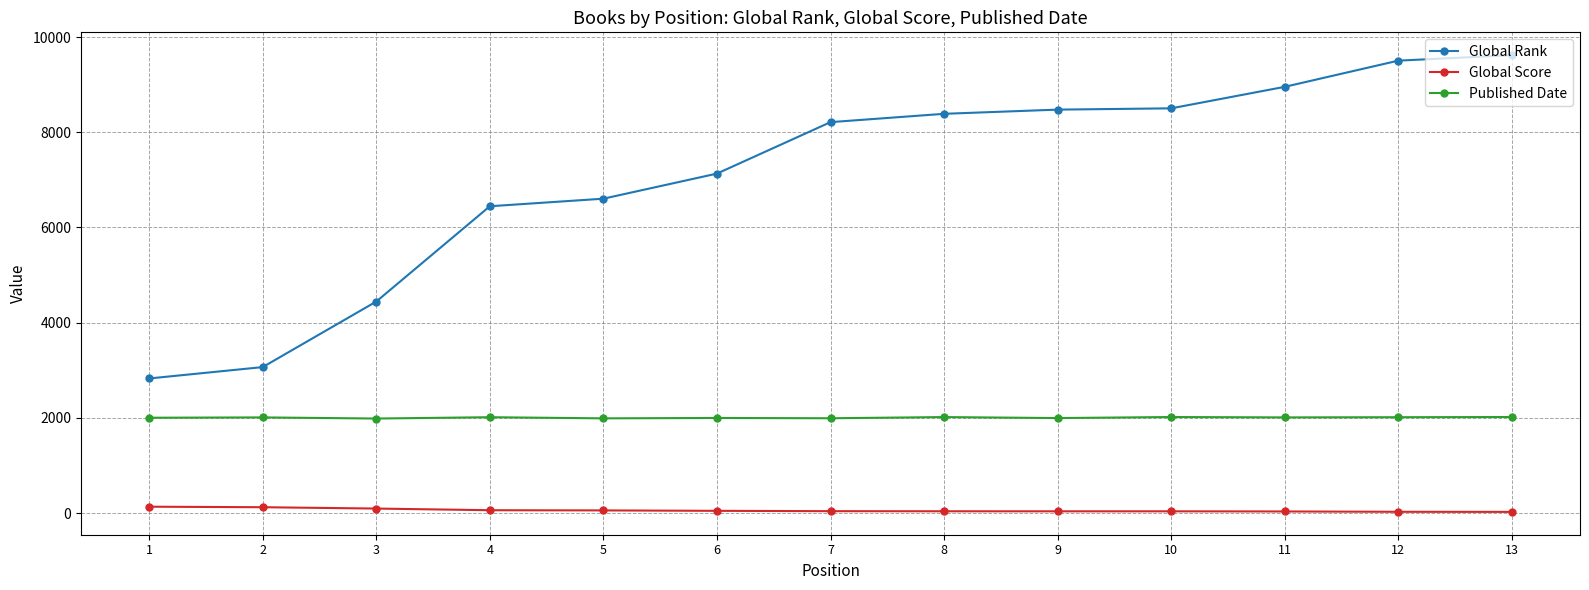

True or false: Global Rank and Published Date cross at least once.

False